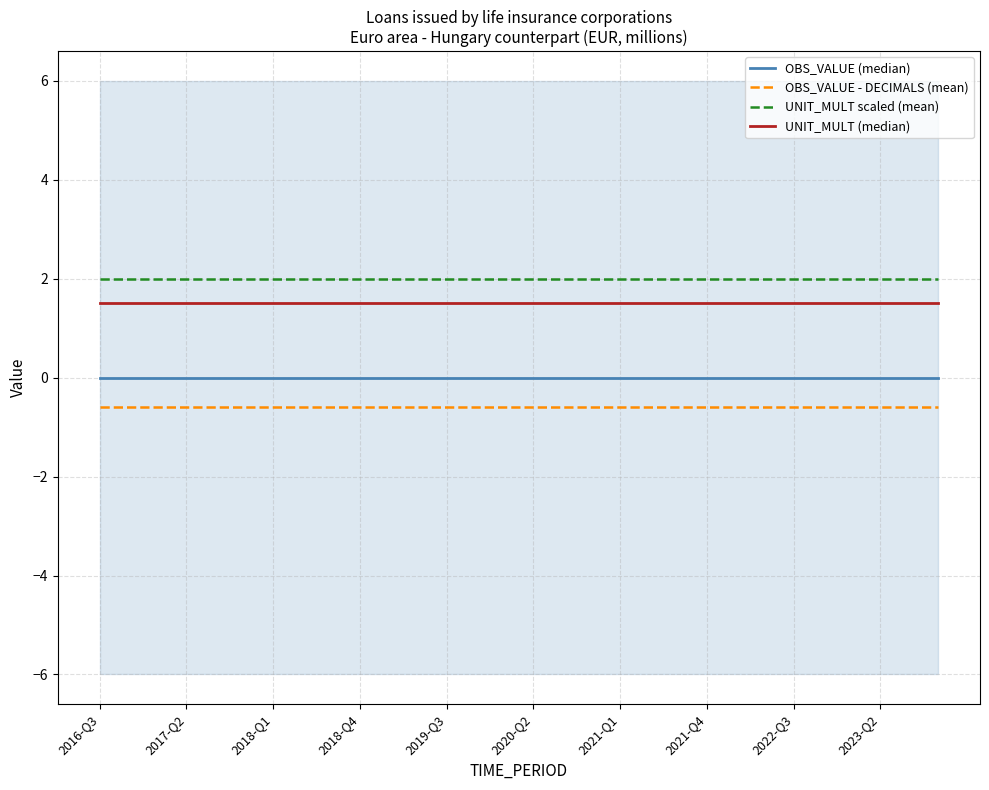

True or false: UNIT_MULT scaled (mean) and OBS_VALUE - DECIMALS (mean) cross at least once.

False